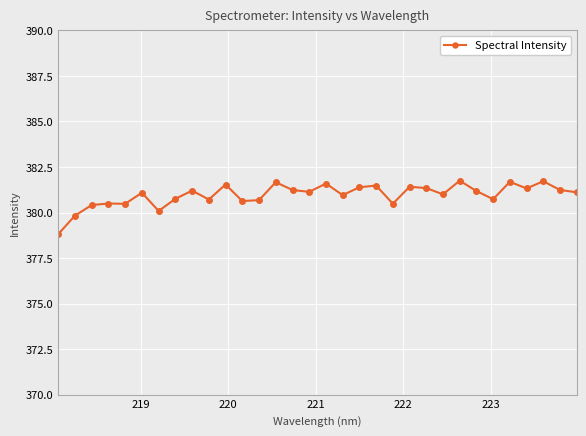

What is the average value?

381.0